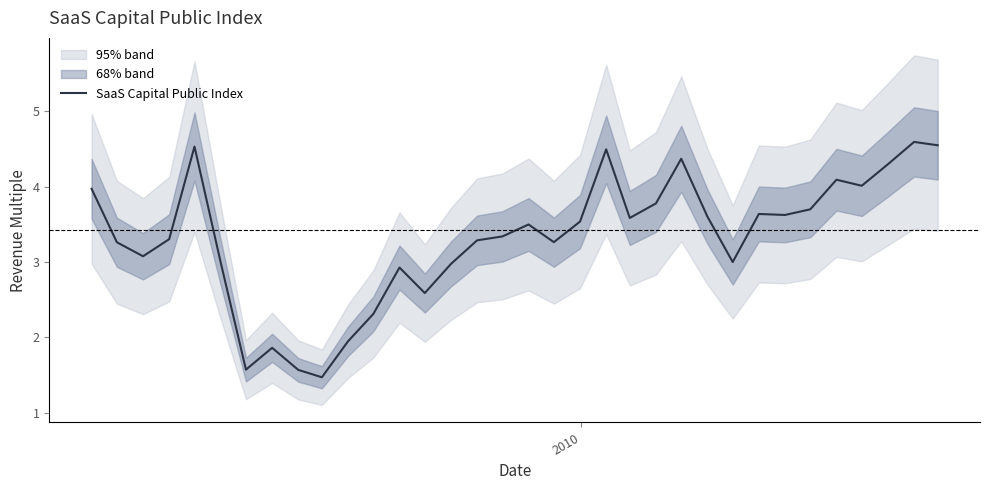

What is the maximum value for SaaS Capital Public Index?

4.6